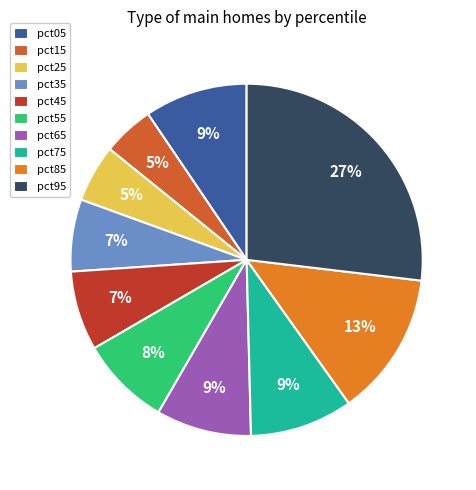

What percentage is NOT represented by pct15?

95.3%